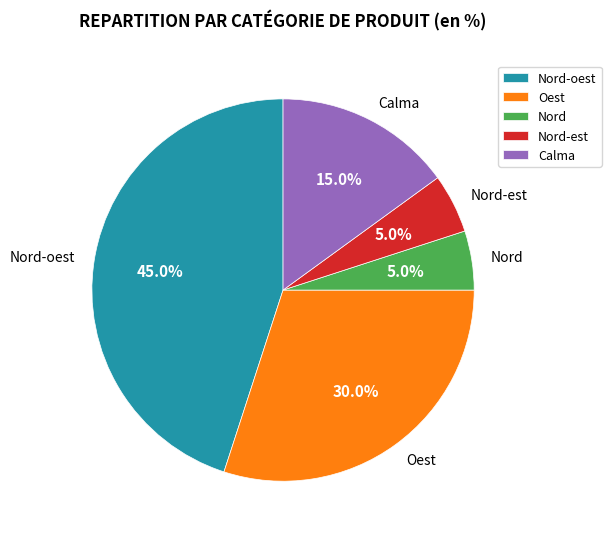

To the nearest percent, what is the combined percentage of Calma and Nord?

20%